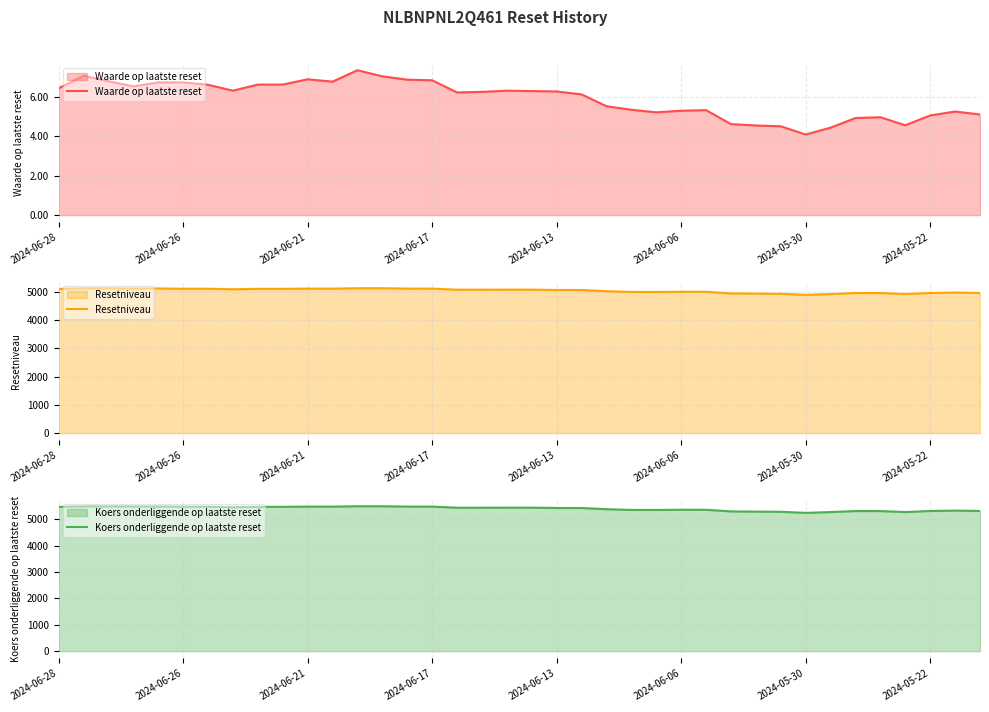

What is the approximate value of Resetniveau at 34?

4925.4